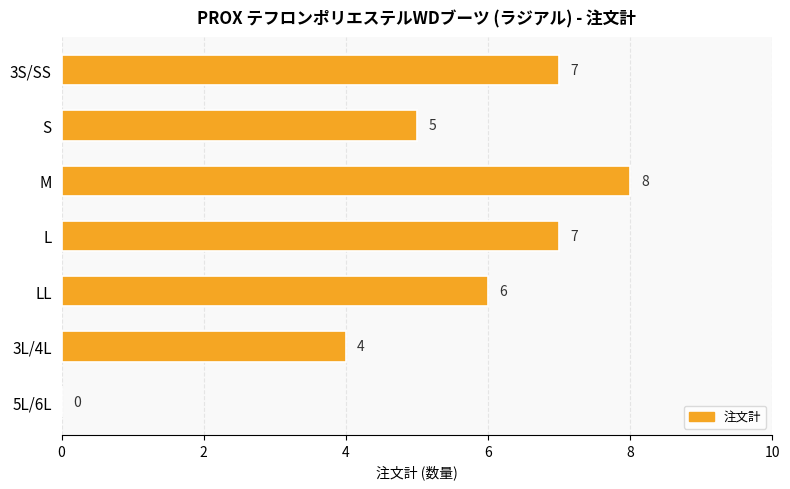

Are the bars horizontal?

Yes